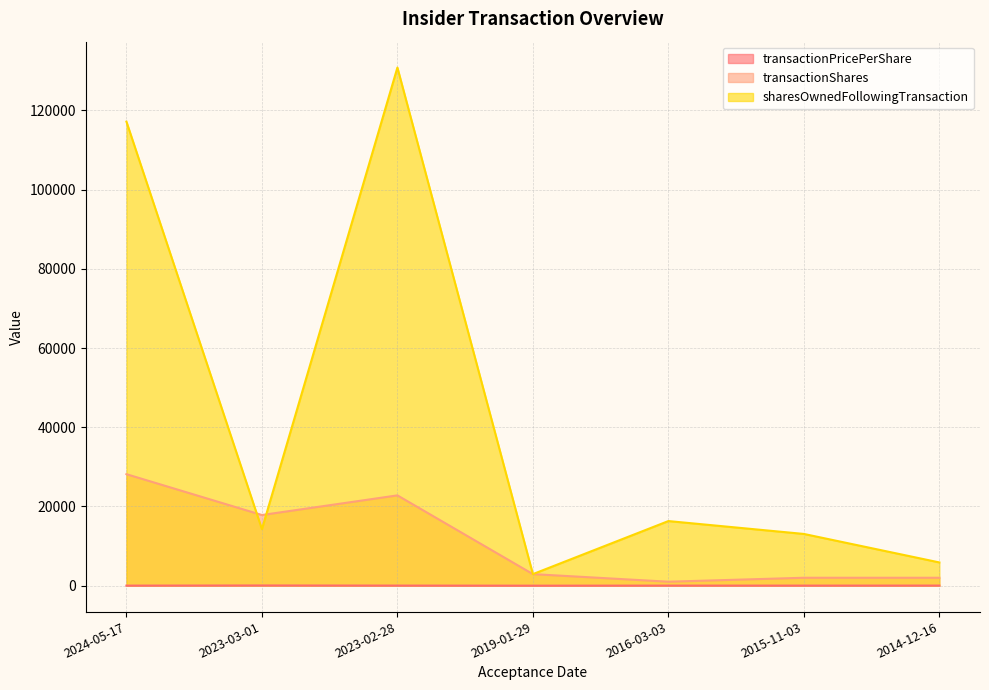

True or false: transactionShares has a value of 8473.6 at 2023-03-01.

False